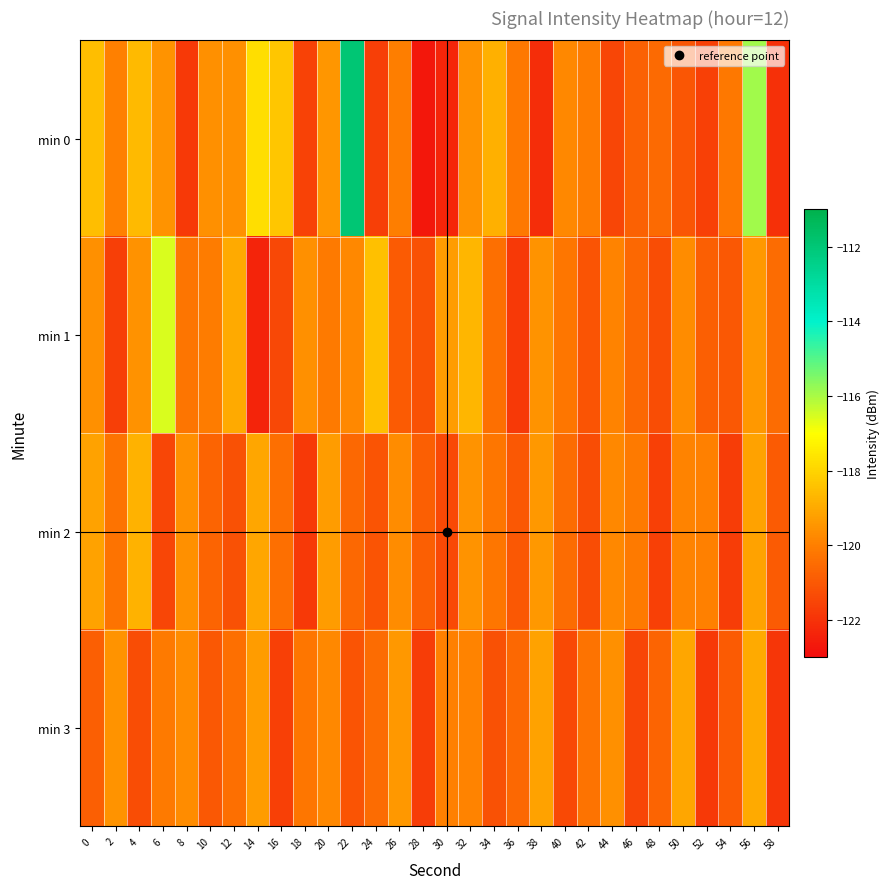

What is the greatest value displayed?

-112.0